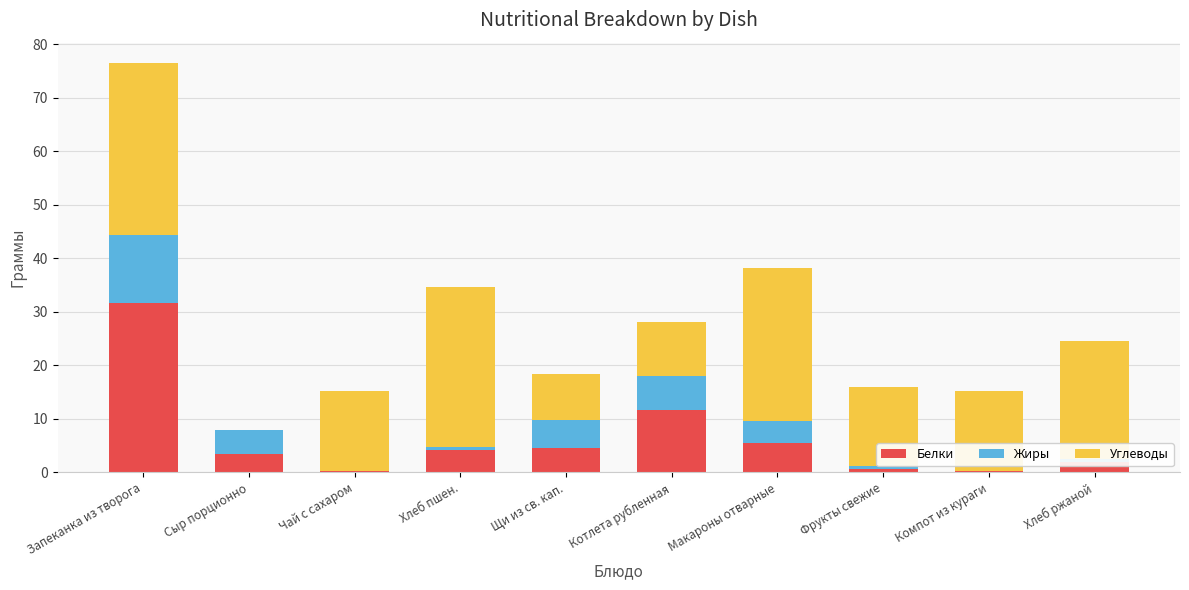

What is the sum of the Белки values at Макароны отварные and Сыр порционно?

9.0